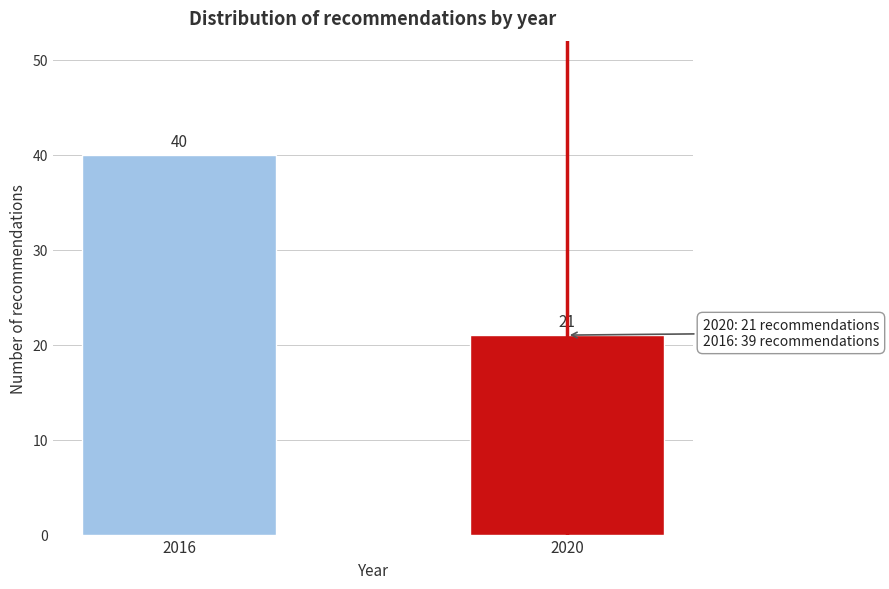

Reading right to left, extract all data points from this chart.

2020=21	2016=40